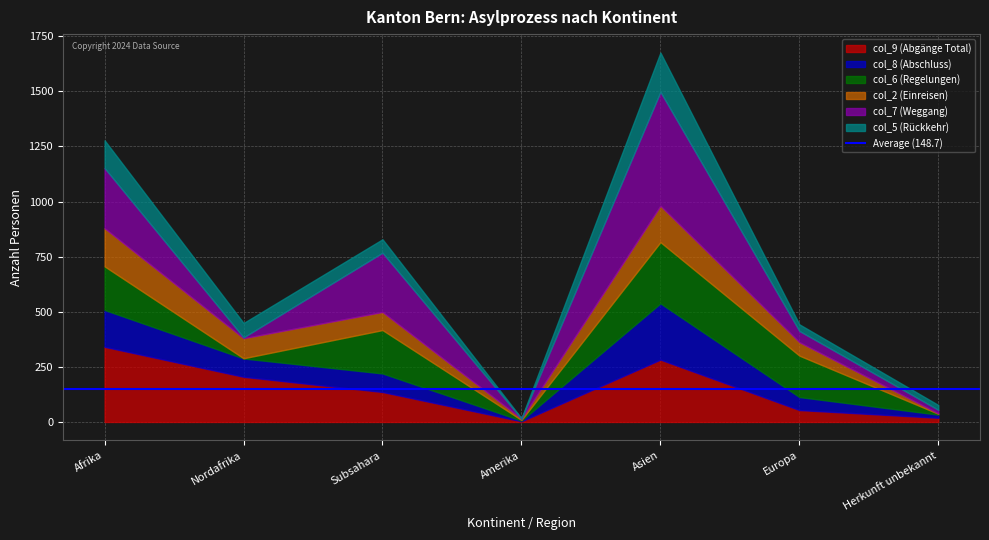

At which label is col_8 (Abschluss) closest to 129?

Afrika